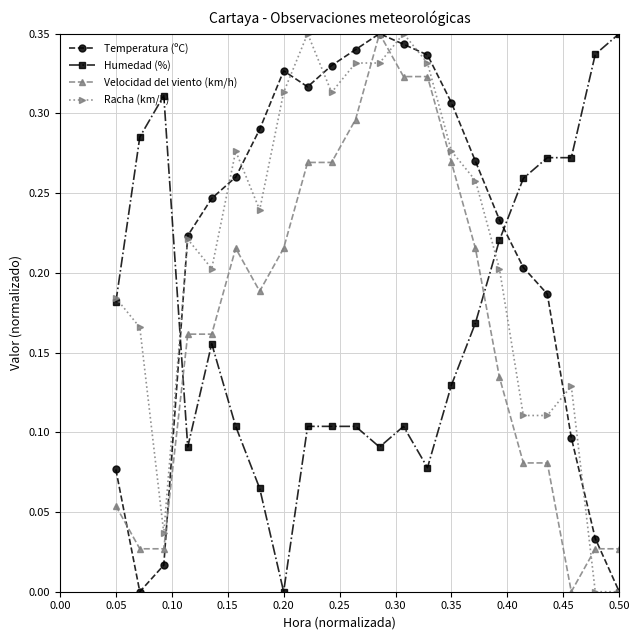

Which series ends up on top after the final intersection of Racha (km/h) and Humedad (%)?

Humedad (%)